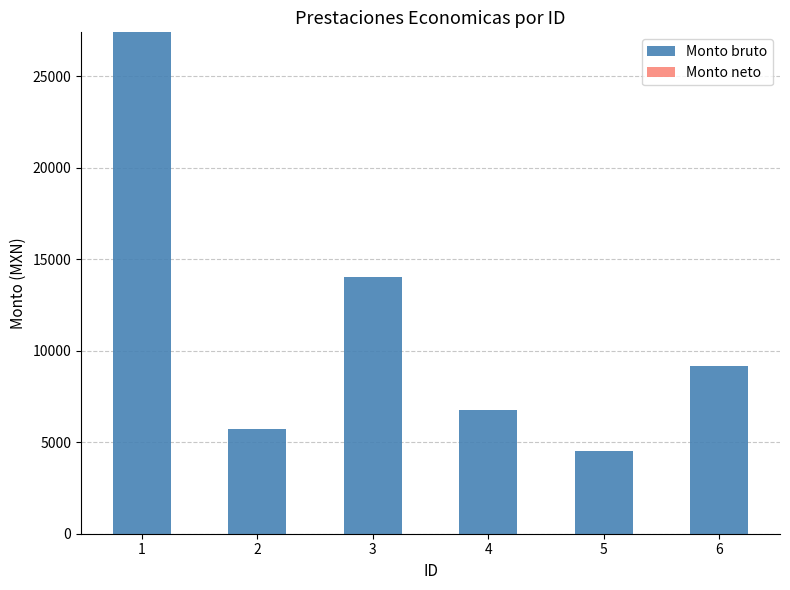

Are the bars grouped side by side (vs. stacked)?

No